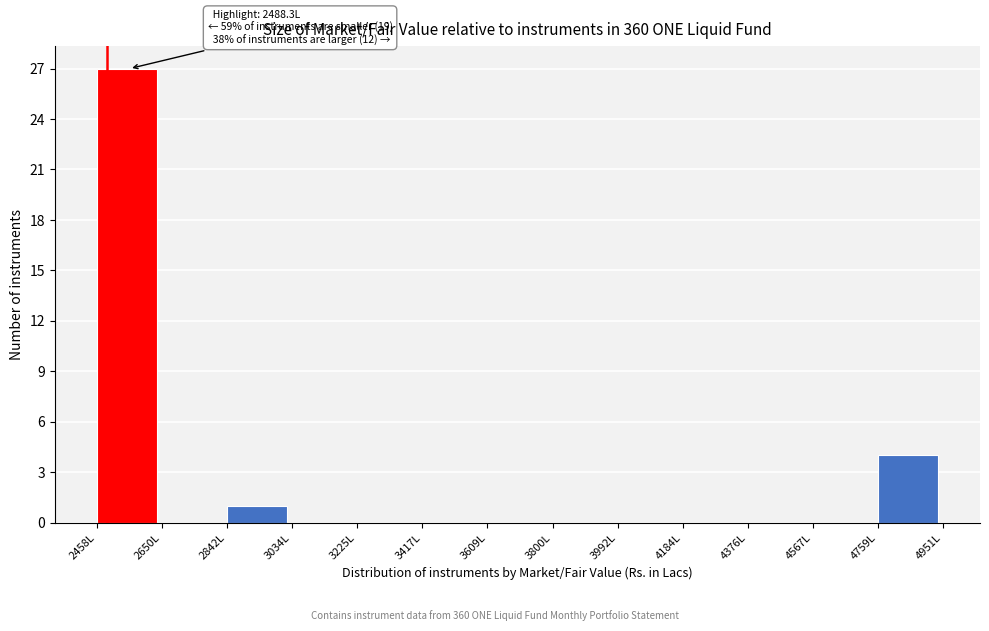

Which range on the x-axis has the tallest bar?

2460 to 2660